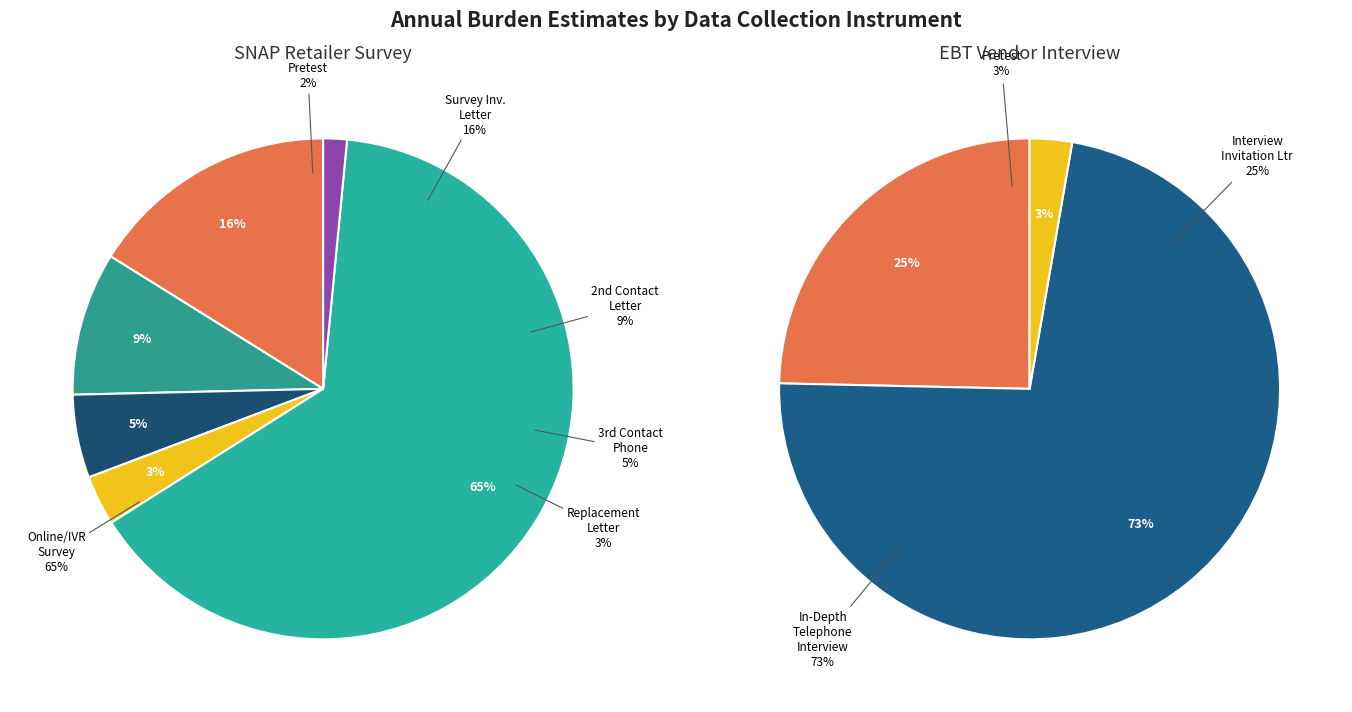

To the nearest percent, what portion does Replacement Sample Invitation Letter represent?

3%